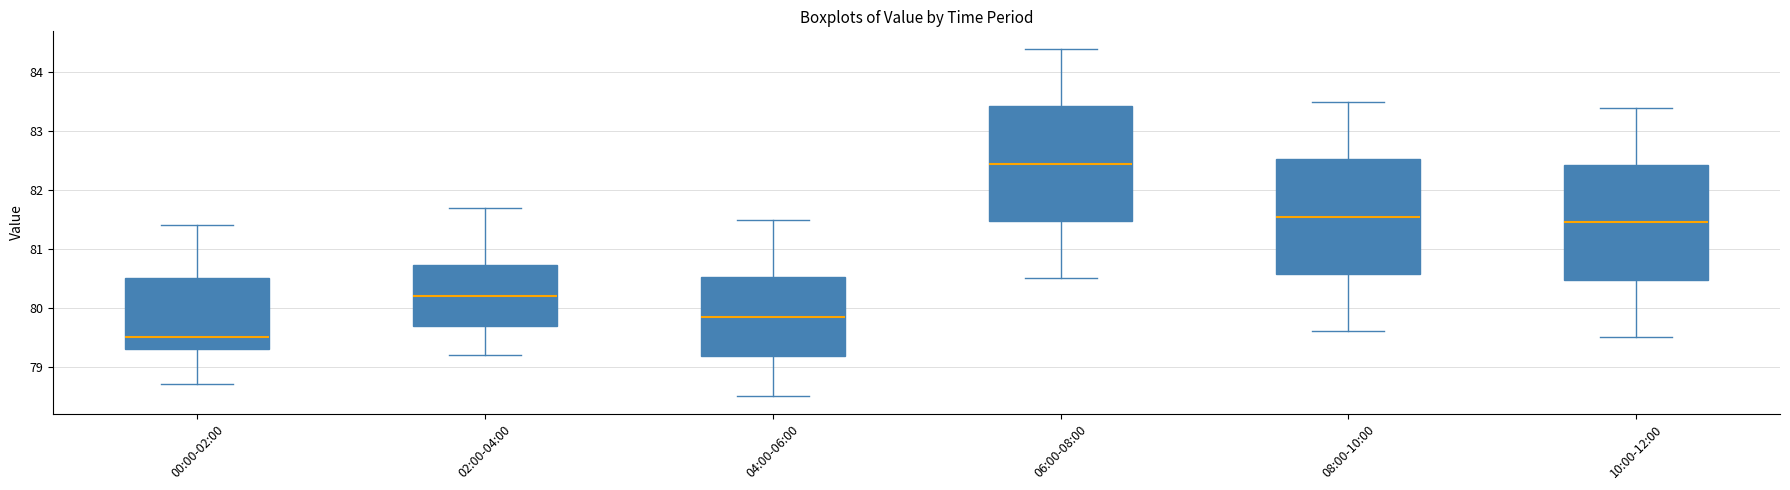

Reading left to right, read every box against the y-axis: the position of its median line, the range the box covers, and the ends of its whiskers. The values are not printed on the chart, so give them approximately, as read against the axis.

00:00-02:00: median 79.5, box 79.3 to 80.5, whiskers 78.7 to 81.4
02:00-04:00: median 80.2, box 79.7 to 80.7, whiskers 79.2 to 81.7
04:00-06:00: median 79.9, box 79.2 to 80.5, whiskers 78.5 to 81.5
06:00-08:00: median 82.5, box 81.5 to 83.4, whiskers 80.5 to 84.4
08:00-10:00: median 81.6, box 80.6 to 82.5, whiskers 79.6 to 83.5
10:00-12:00: median 81.5, box 80.5 to 82.4, whiskers 79.5 to 83.4